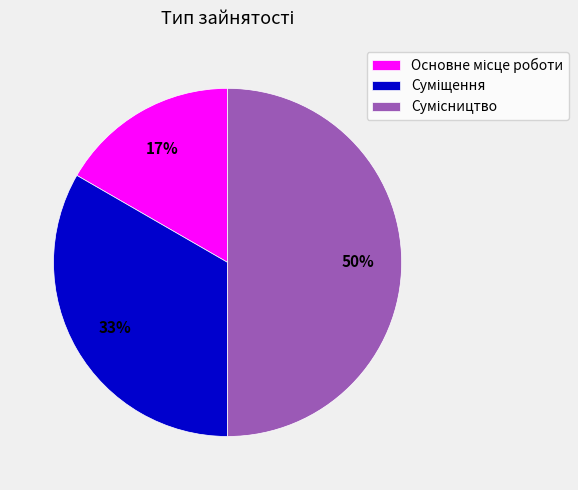

To the nearest percent, what is the average slice percentage?

33%